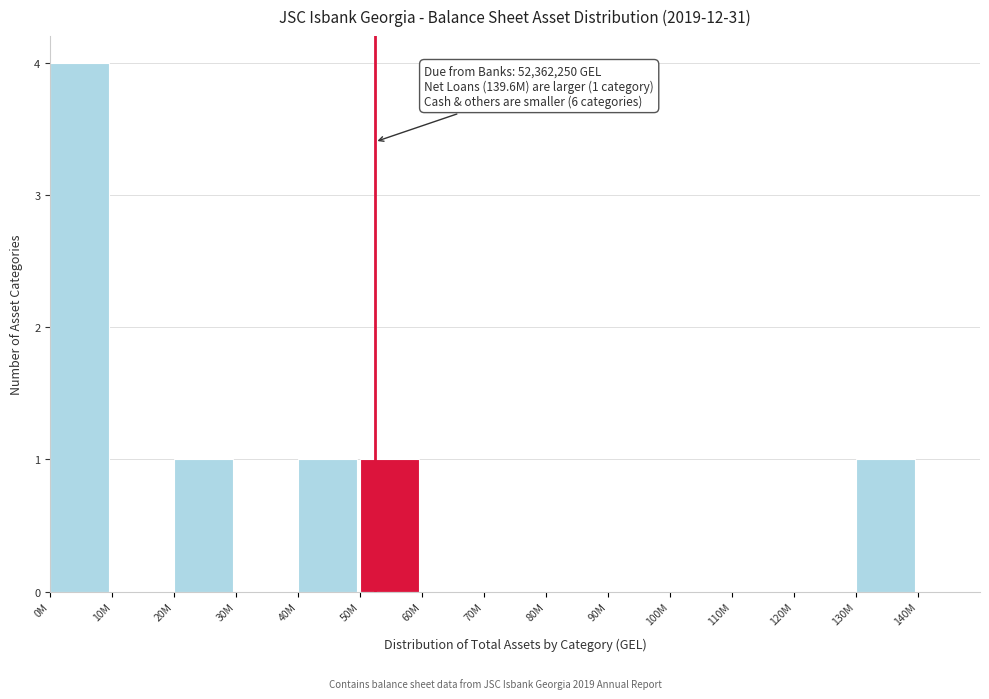

Reading left to right, what are all the values shown in this chart?

0M=4	10M=0	20M=1	30M=0	40M=1	50M=1	60M=0	70M=0	80M=0	90M=0	100M=0	110M=0	120M=0	130M=1	140M=0